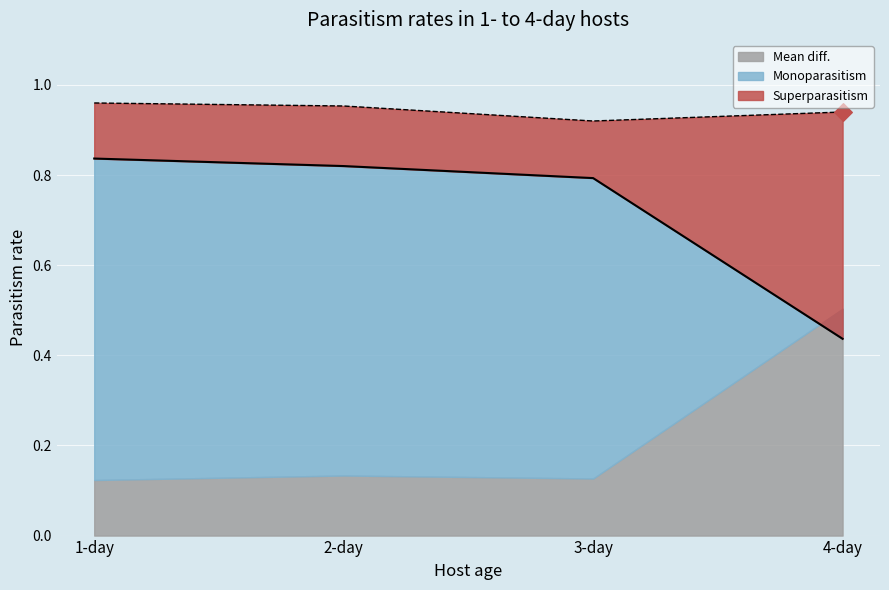

Which series has the largest total across all categories?

superparasitism